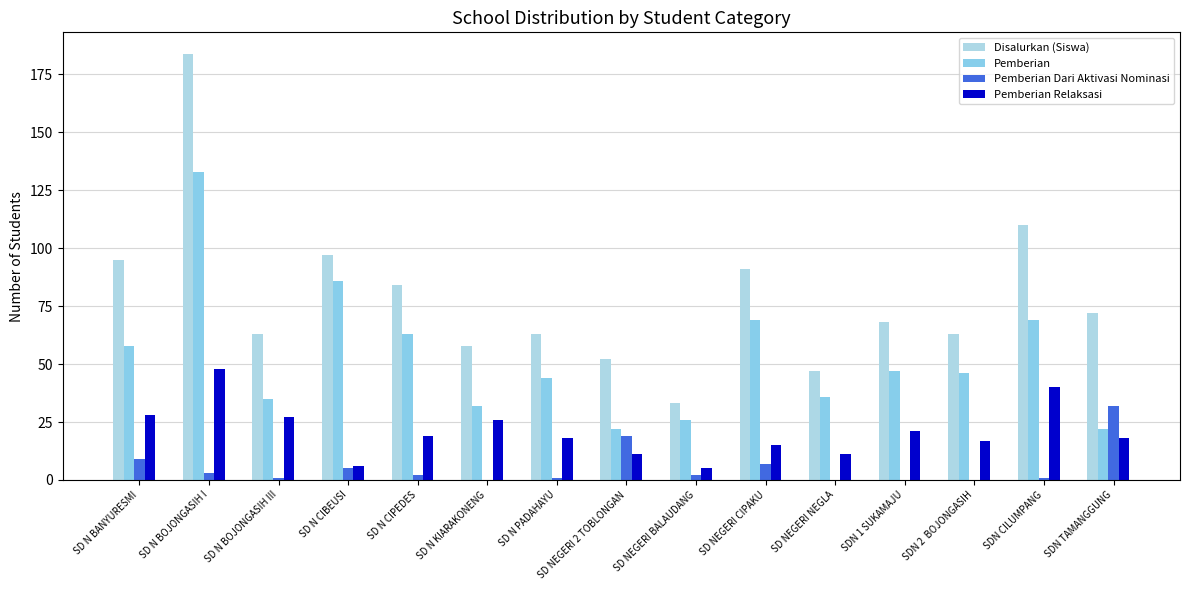

Is the value of Pemberian Relaksasi at SD N BANYURESMI greater than the value of Pemberian at SD N BOJONGASIH I?

No